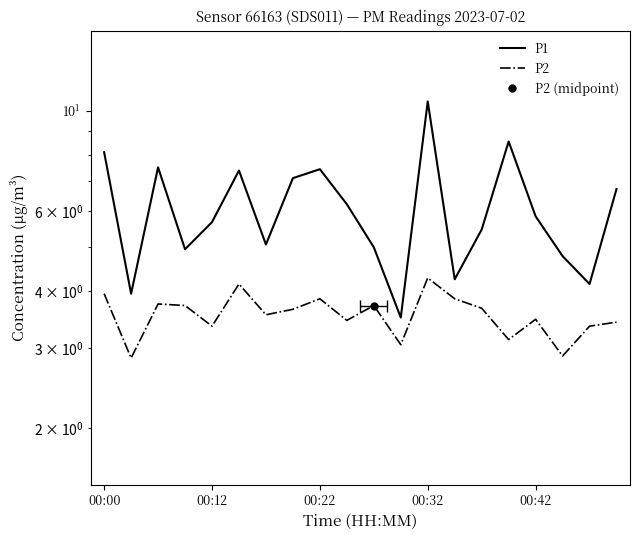

What is the maximum value shown in the chart?

10.5